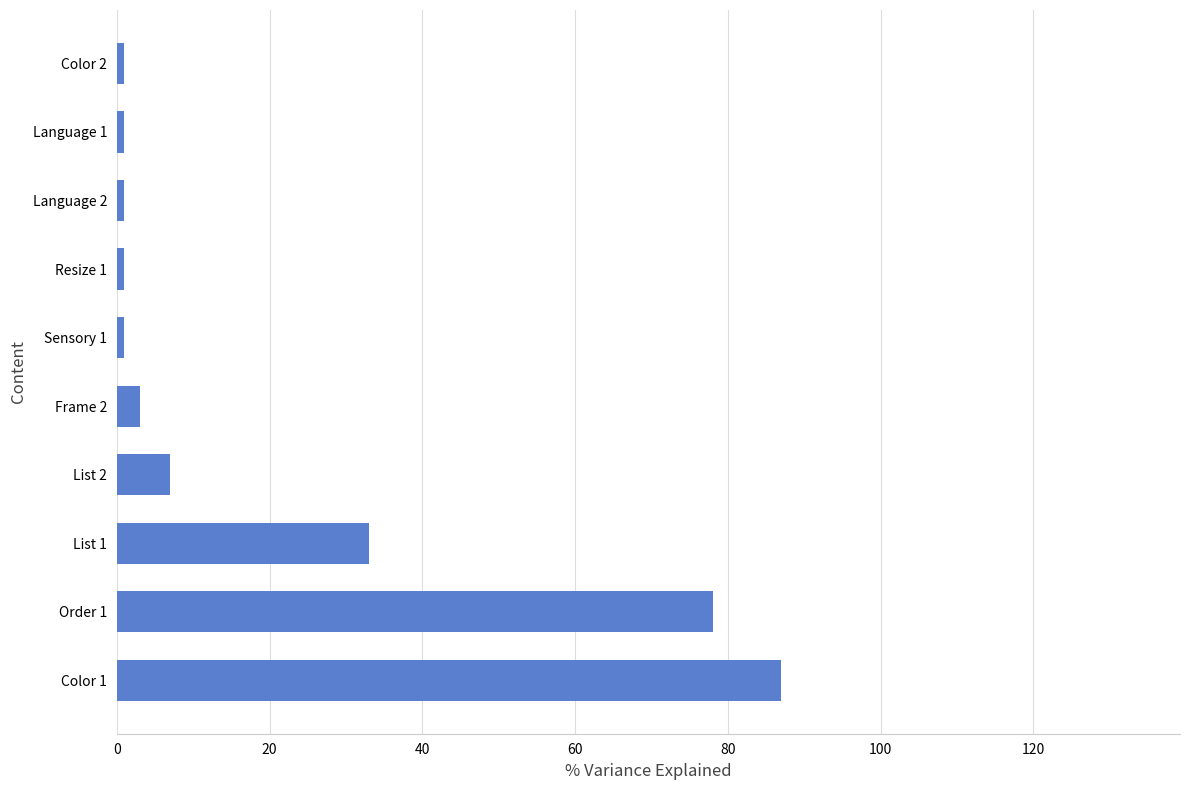

What is the sum of all values?

213